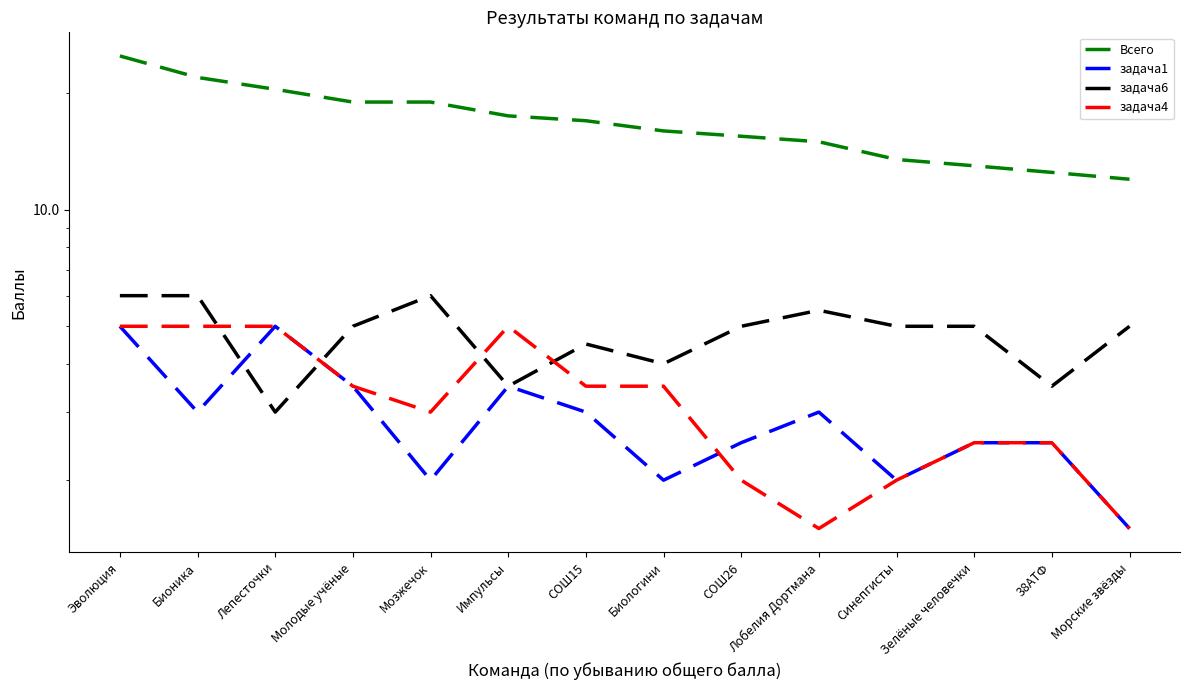

Reading left to right, list all the values displayed in this chart.

Всего: Эволюция=25.0	Бионика=22.0	Лепесточки=20.5	Молодые учёные=19.0	Мозжечок=19.0	Импульсы=17.5	СОШ15=17.0	Биологини=16.0	СОШ26=15.5	Лобелия Дортмана=15.0	Синепгисты=13.5	Зелёные человечки=13.0	38АТФ=12.5	Морские звёзды=12.0
задача1: Эволюция=5.0	Бионика=3.0	Лепесточки=5.0	Молодые учёные=3.5	Мозжечок=2.0	Импульсы=3.5	СОШ15=3.0	Биологини=2.0	СОШ26=2.5	Лобелия Дортмана=3.0	Синепгисты=2.0	Зелёные человечки=2.5	38АТФ=2.5	Морские звёзды=1.5
задача6: Эволюция=6.0	Бионика=6.0	Лепесточки=3.0	Молодые учёные=5.0	Мозжечок=6.0	Импульсы=3.5	СОШ15=4.5	Биологини=4.0	СОШ26=5.0	Лобелия Дортмана=5.5	Синепгисты=5.0	Зелёные человечки=5.0	38АТФ=3.5	Морские звёзды=5.0
задача4: Эволюция=5.0	Бионика=5.0	Лепесточки=5.0	Молодые учёные=3.5	Мозжечок=3.0	Импульсы=5.0	СОШ15=3.5	Биологини=3.5	СОШ26=2.0	Лобелия Дортмана=1.5	Синепгисты=2.0	Зелёные человечки=2.5	38АТФ=2.5	Морские звёзды=1.5